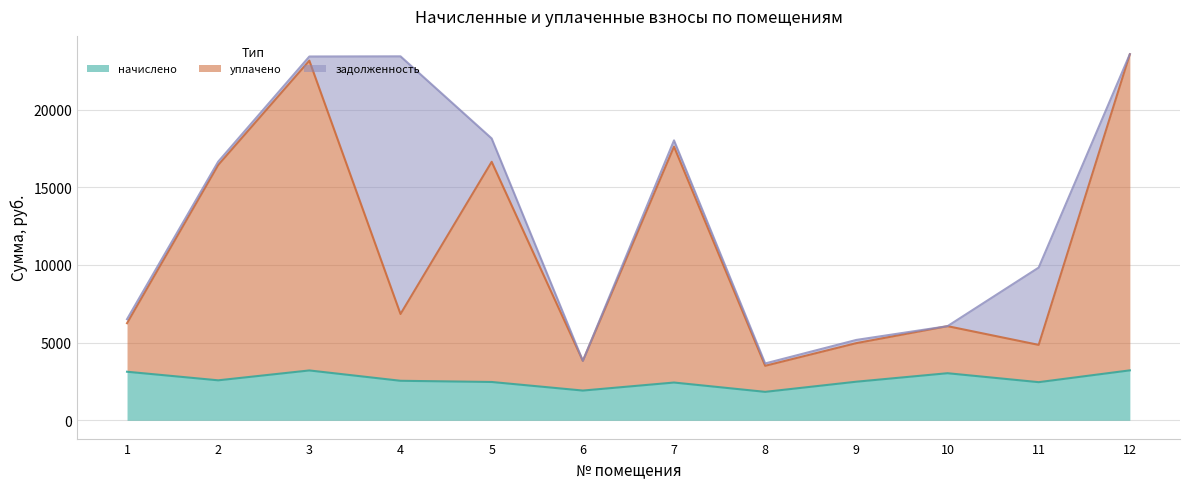

What is the minimum value for начислено?

1829.5